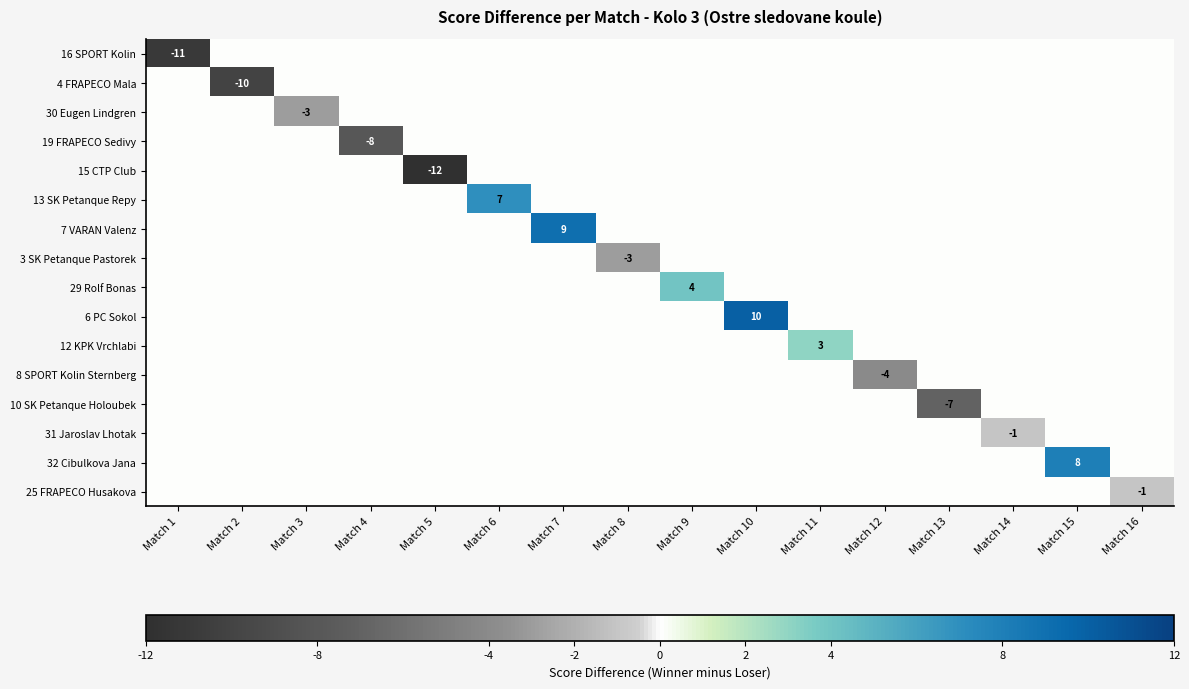

Which category has the lowest value in the 10 SK Petanque Holoubek series?

Match 13